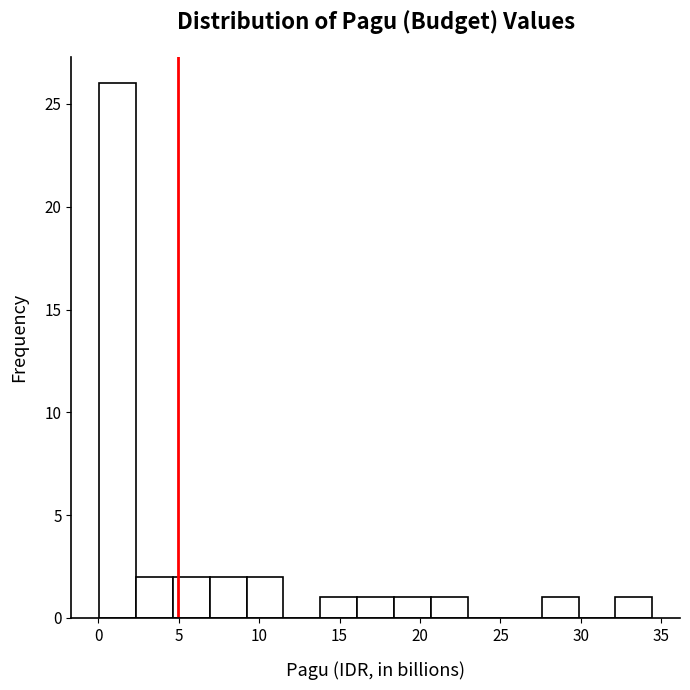

Reading left to right, list every bar in this chart as the range it spans on the x-axis followed by its height. Neither the bar edges nor the heights are printed on the chart, so give them approximately, as read against the axes.

0.0 to 2.5: 26
2.5 to 4.5: 2
4.5 to 7.0: 2
7.0 to 9.0: 2
9.0 to 11.5: 2
11.5 to 14.0: 0
14.0 to 16.0: 1
16.0 to 18.5: 1
18.5 to 20.5: 1
20.5 to 23.0: 1
23.0 to 25.5: 0
25.5 to 27.5: 0
27.5 to 30.0: 1
30.0 to 32.0: 0
32.0 to 34.5: 1